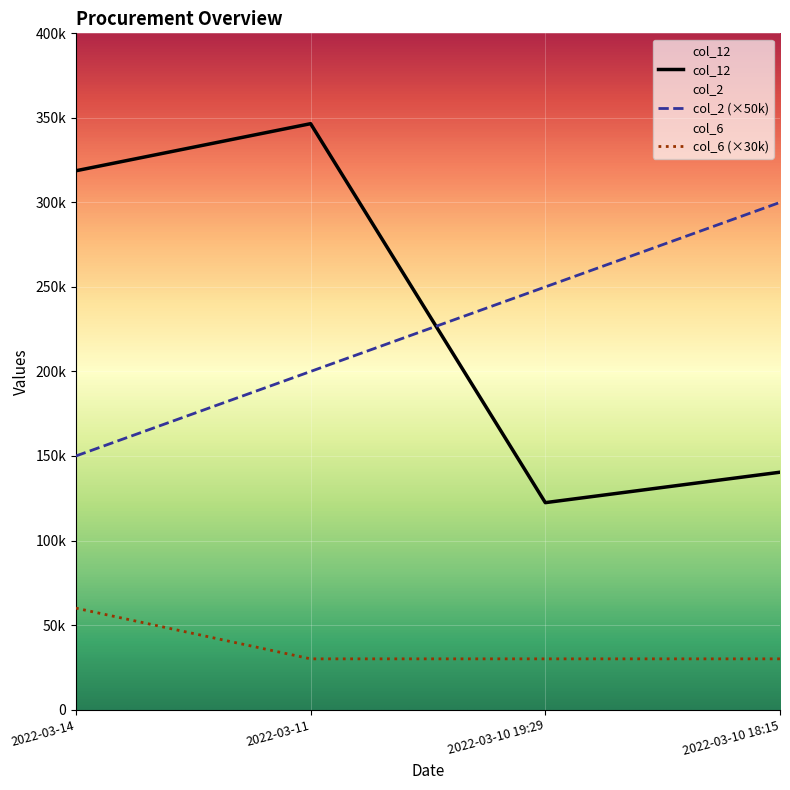

What is the smallest value displayed?

30000